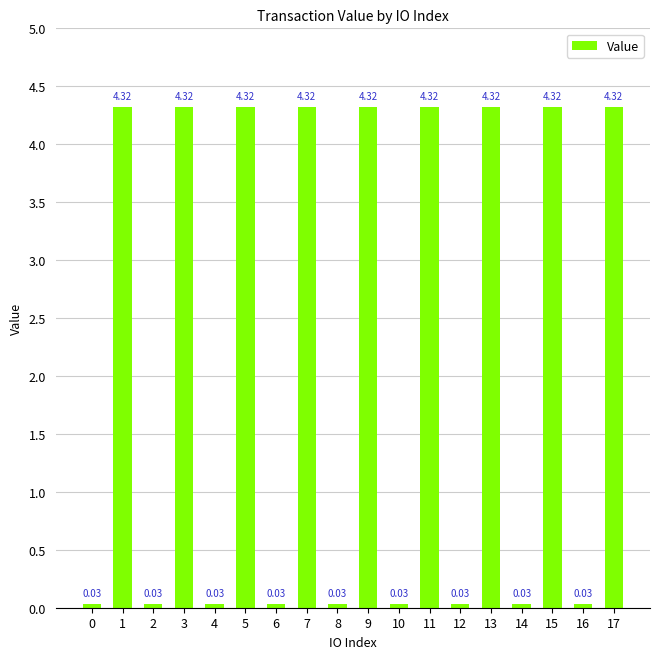

What is the sum of all values?

39.2